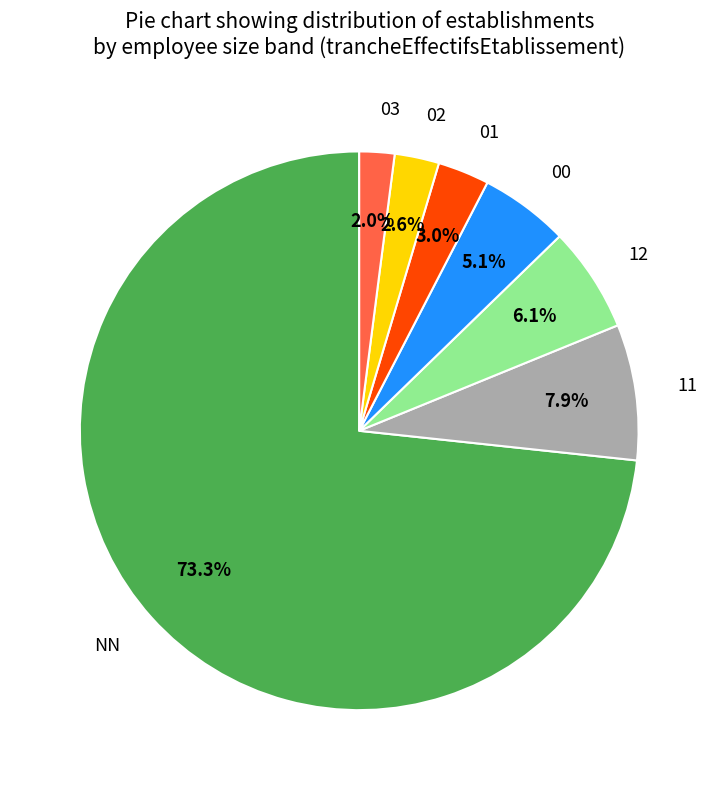

Is the sum of 12 and 11 greater than half?

No